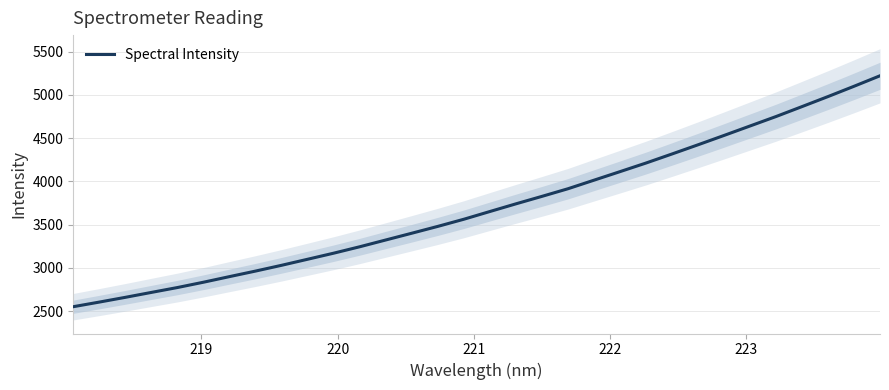

What is the minimum value for Spectral Intensity?

2551.2